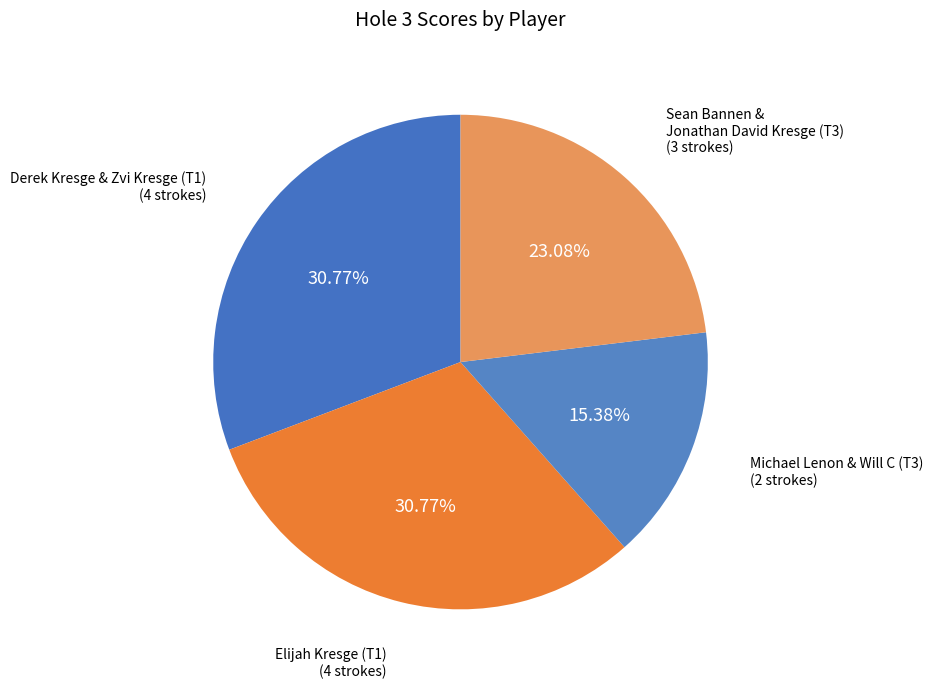

To the nearest percent, what is the average slice percentage?

25%